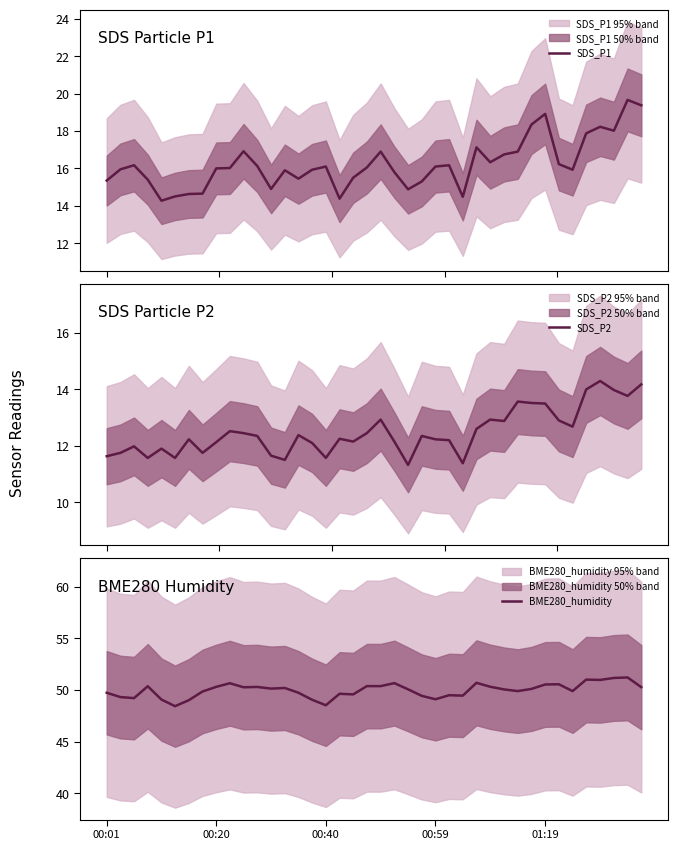

What is the lowest value of the SDS_P1 series?

14.3